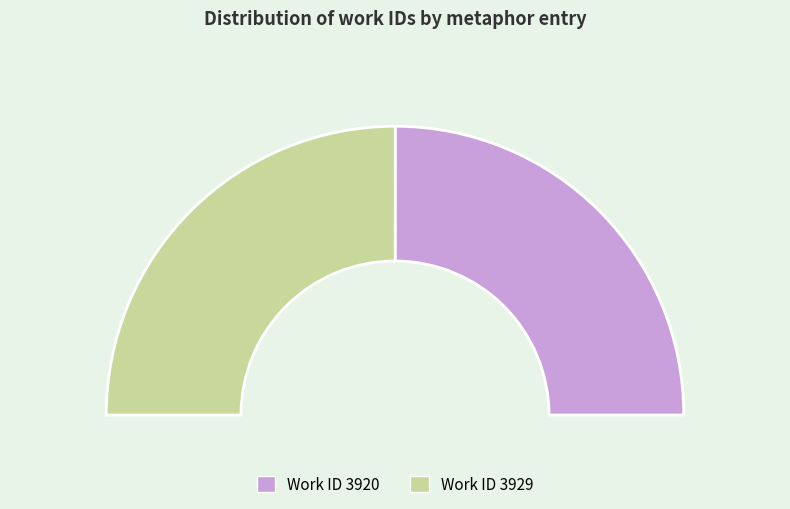

Do 3929 and 3920 together represent more than half of the pie?

Yes